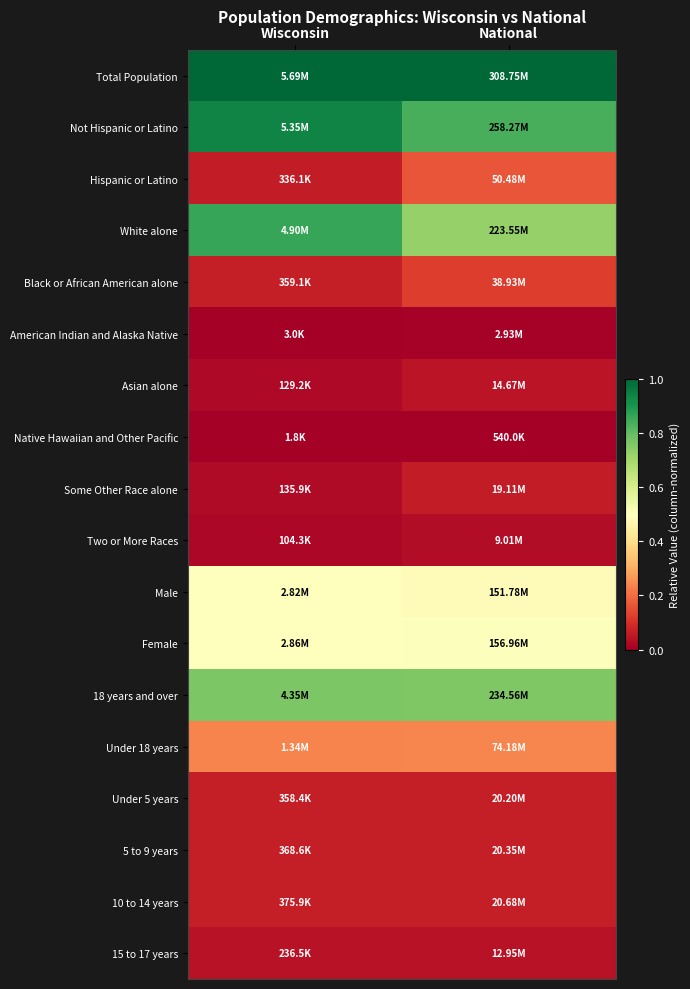

Which series has the largest total across all categories?

Total Population